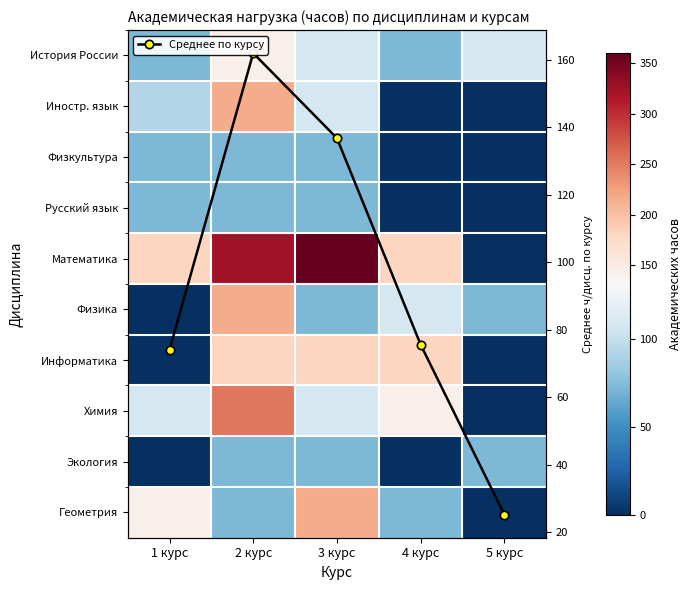

What is the greatest value displayed?

360.0